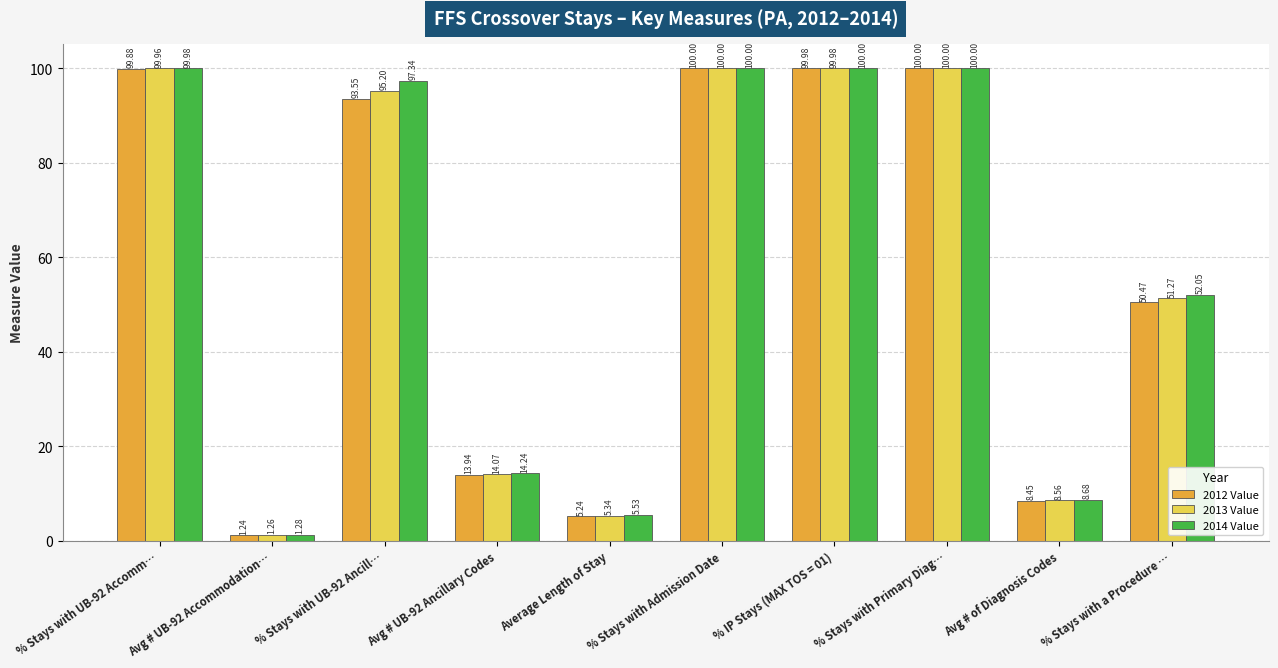

What is the value of the 2013 Value bar at the 7th from the left?

100.0